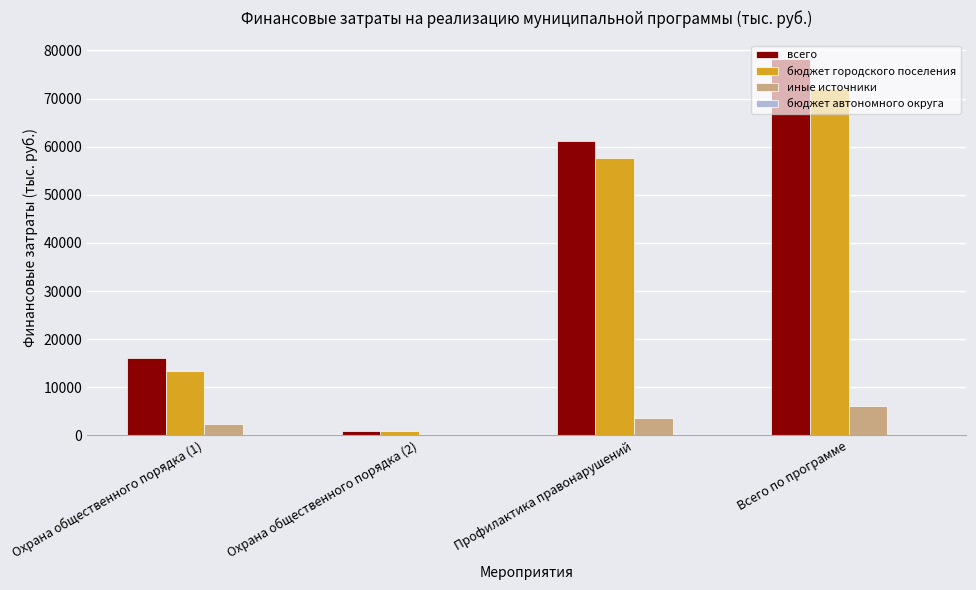

At which label does иные источники reach its peak?

Всего по программе